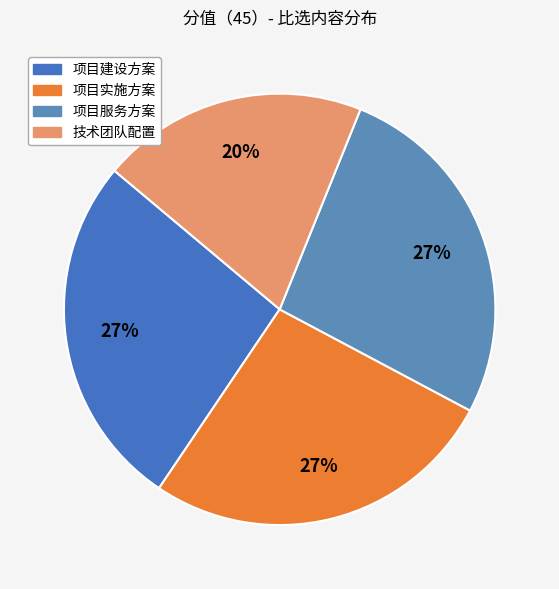

Is it true that 项目实施方案 is 14% of the pie?

False